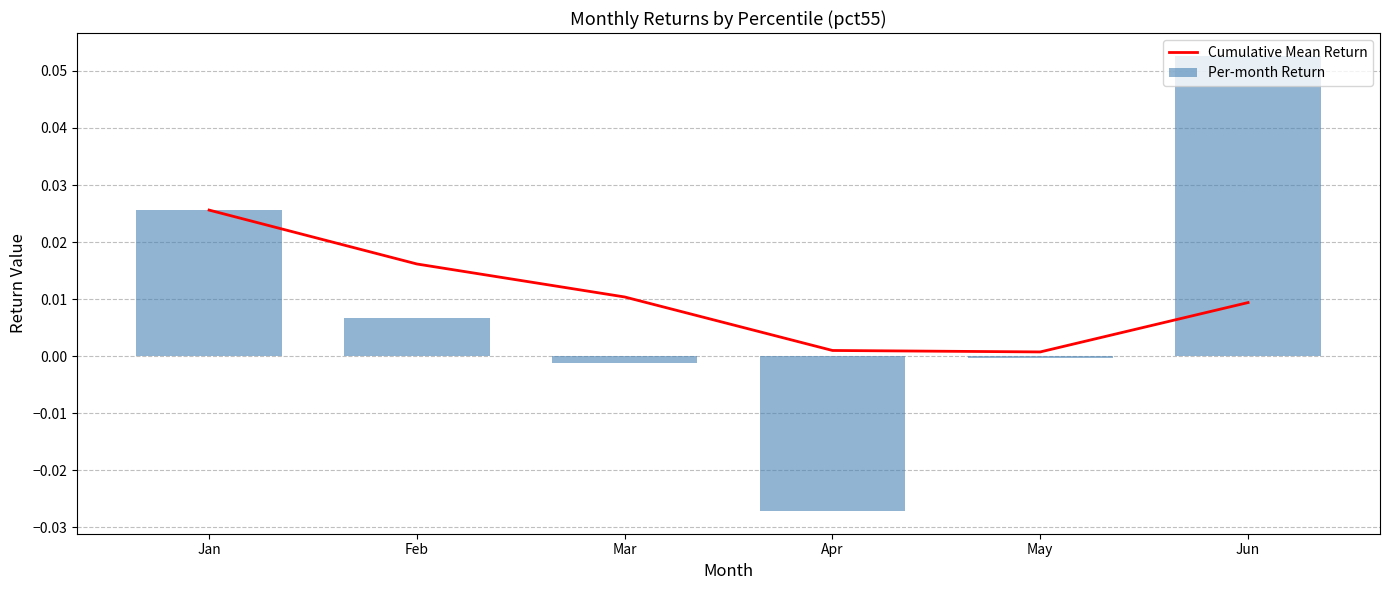

Reading right to left, transcribe all the data shown in this chart.

Cumulative Mean Return: Jun=0.0	May=0.0	Apr=0.0	Mar=0.0	Feb=0.0	Jan=0.0
Per-month Return: Jun=0.1	May=-0.0	Apr=-0.0	Mar=-0.0	Feb=0.0	Jan=0.0